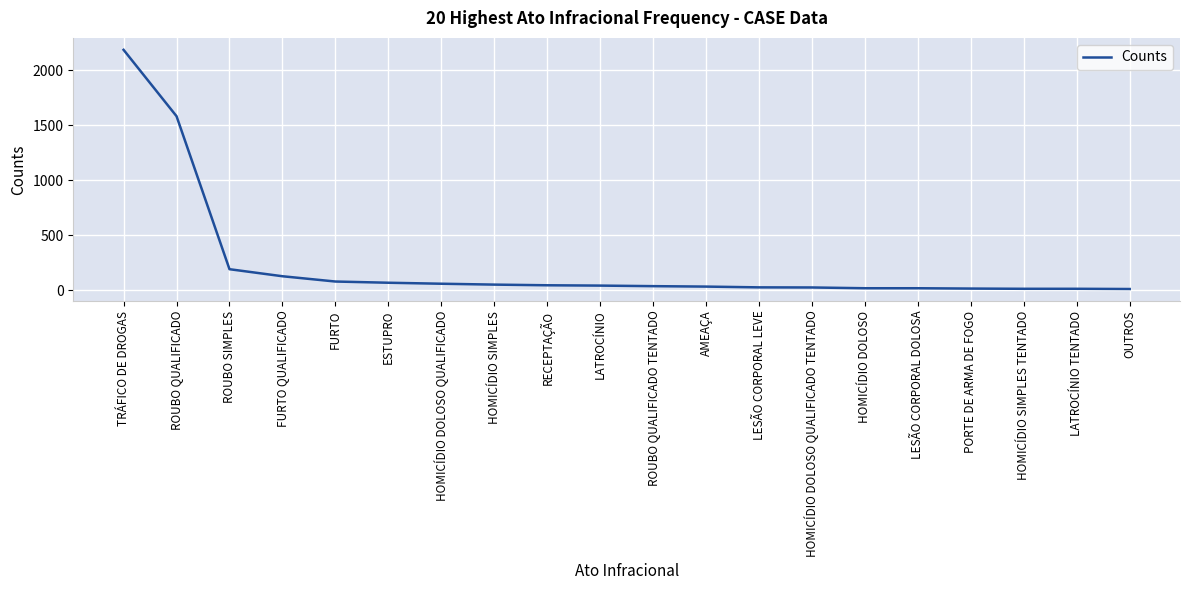

What is the minimum value shown in the chart?

12